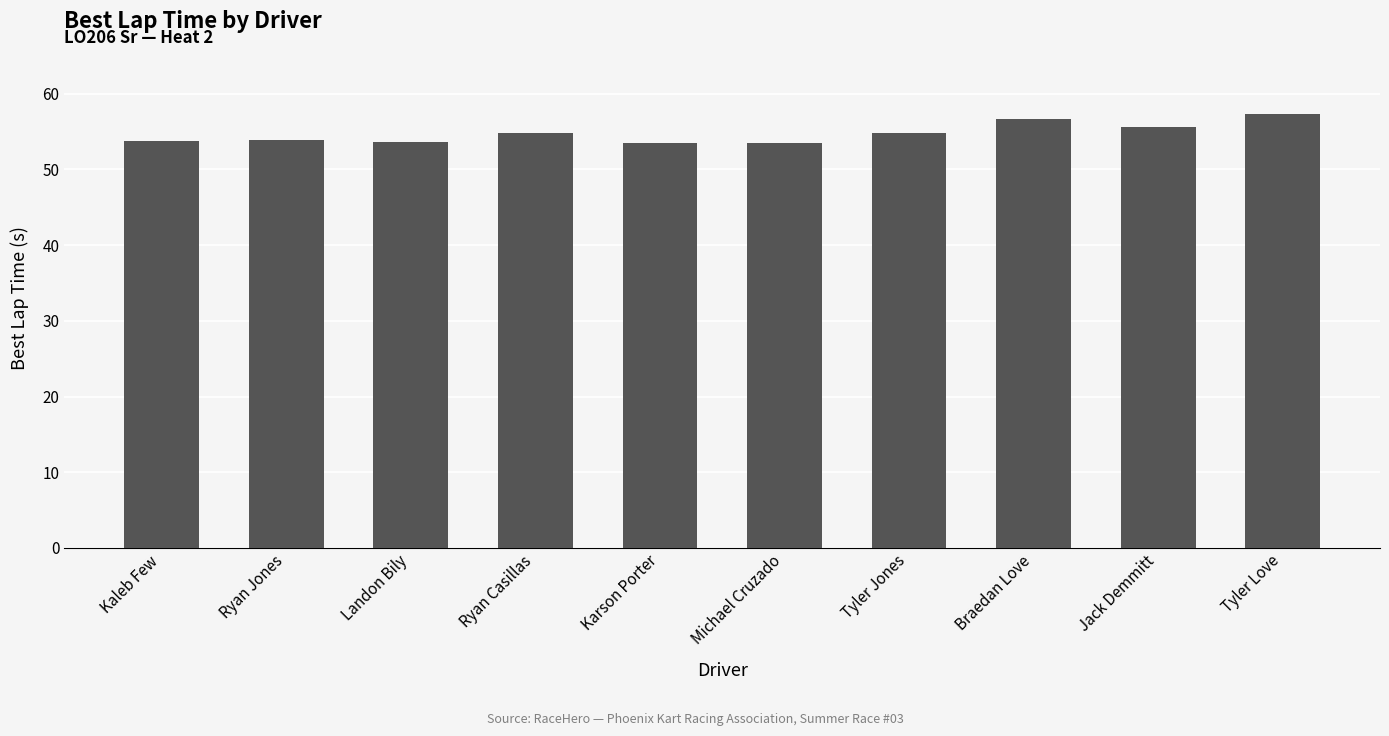

Does the chart contain any negative values?

No